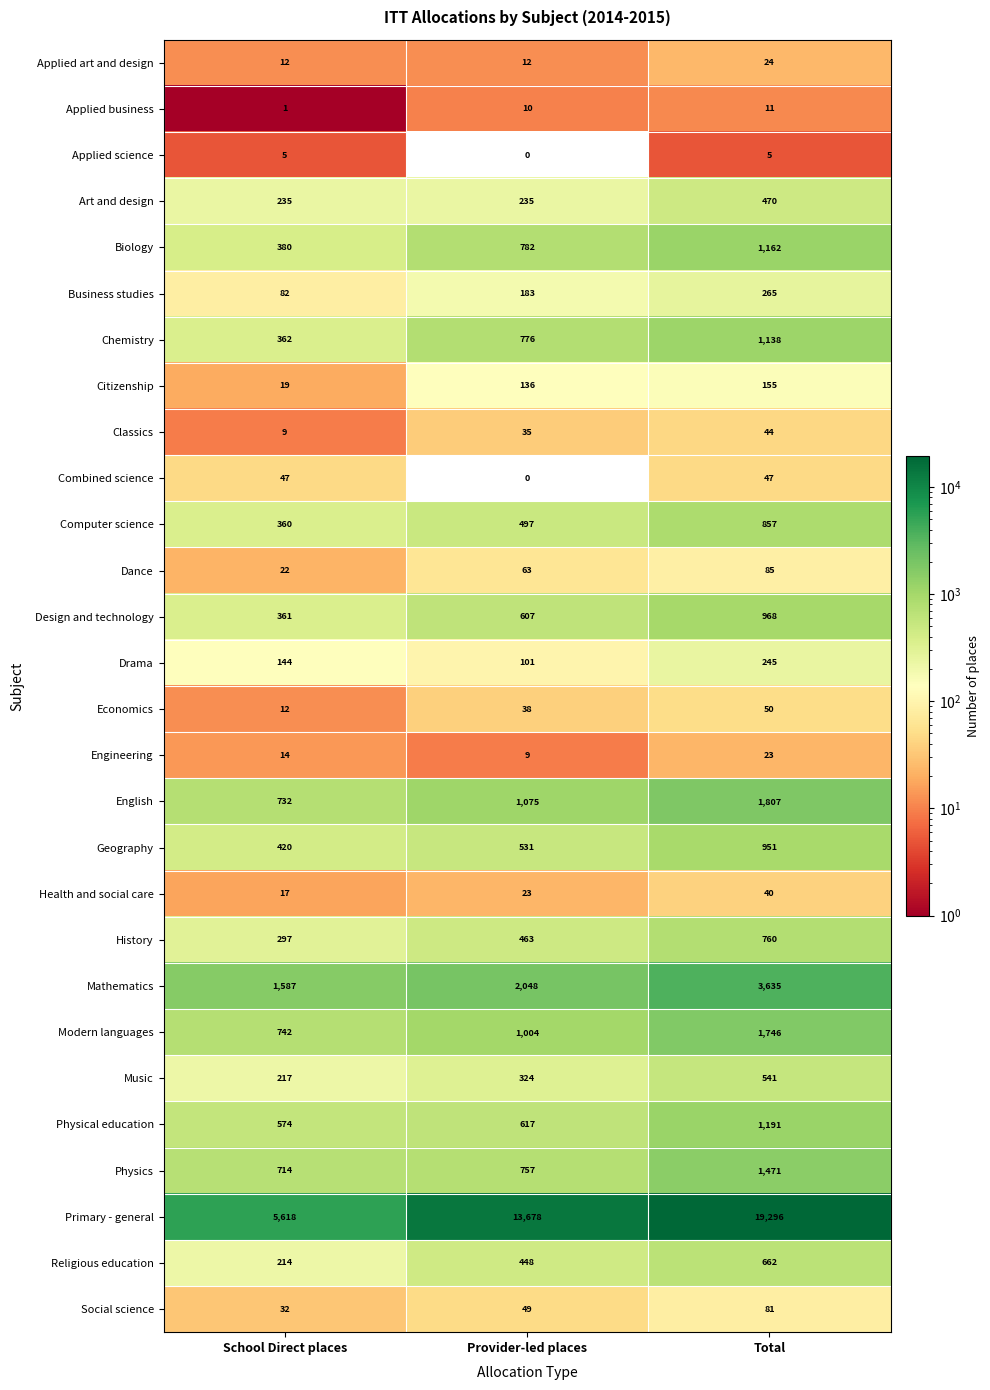

How many categories are shown in the chart?

3